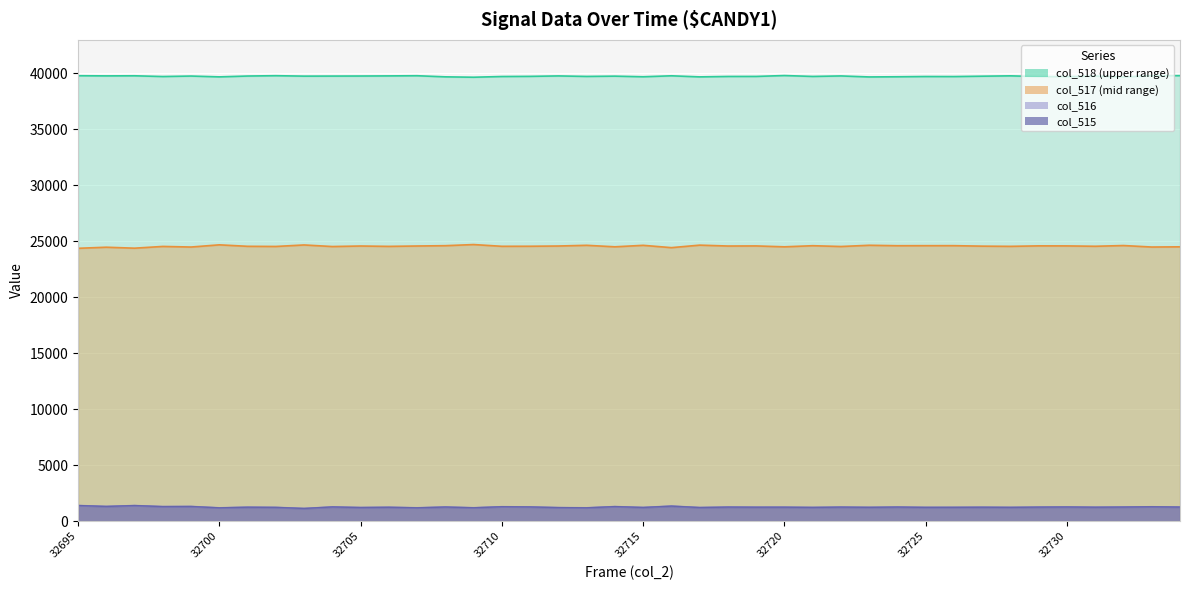

What is the difference between the col_516 values at 32705 and 32698?

83